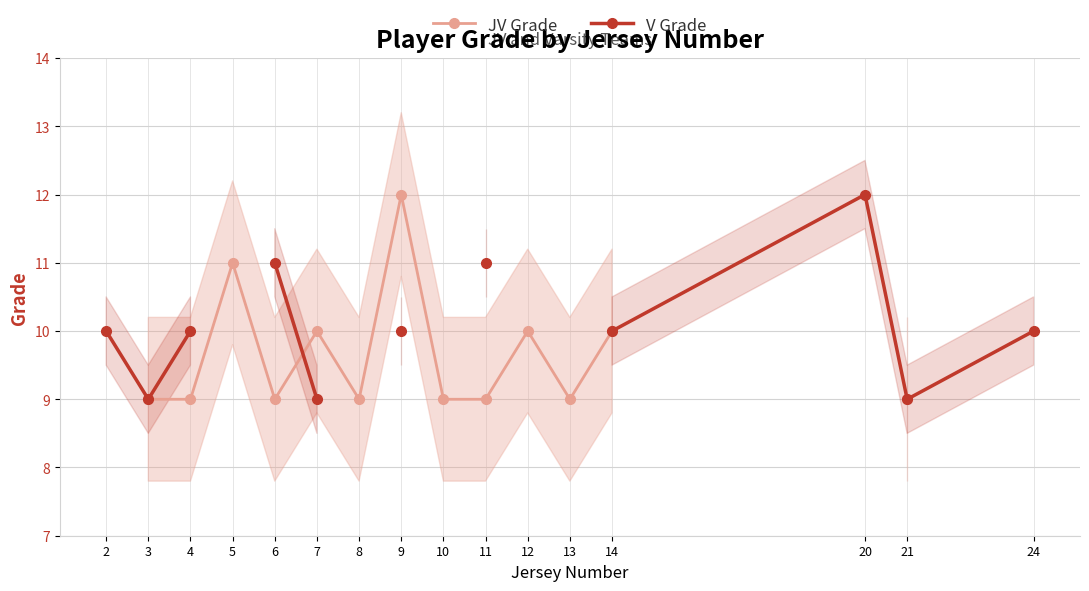

What is the highest value of the V Grade series?

12.0